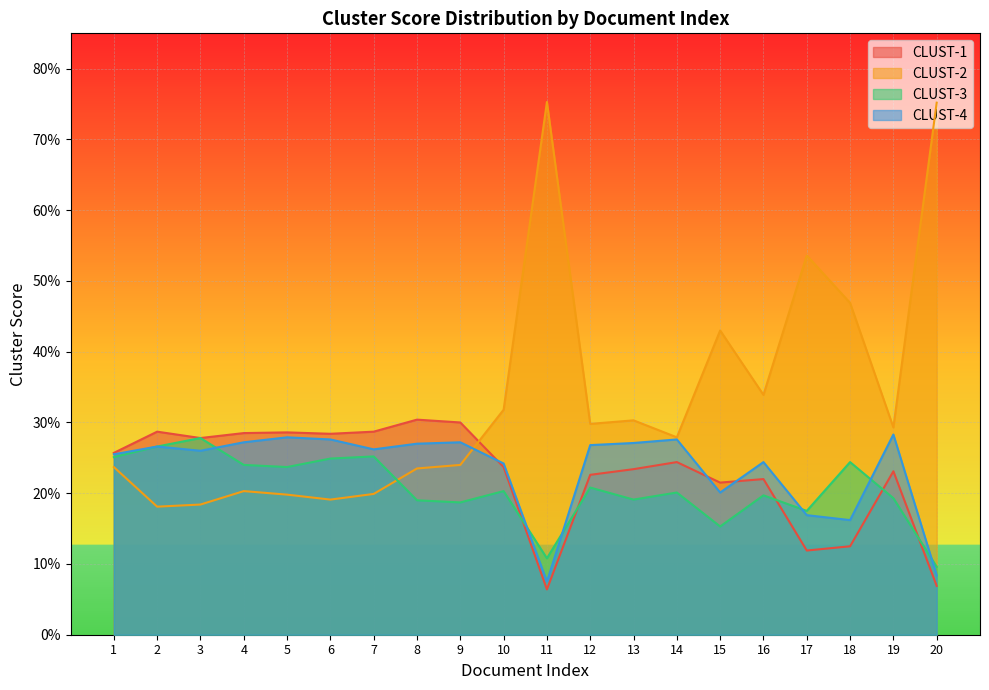

True or false: CLUST-3 and CLUST-1 cross at least once.

True